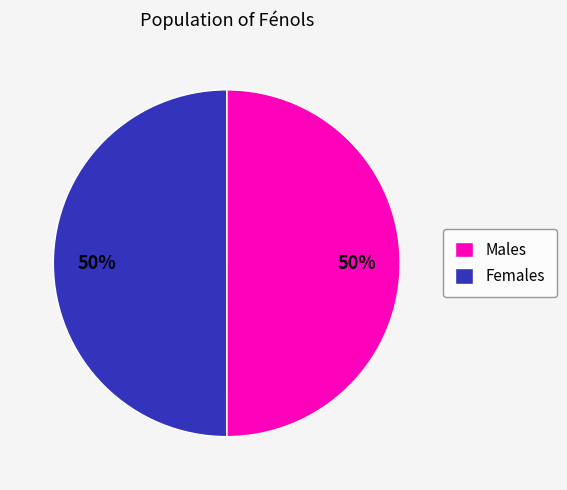

How many segments does this pie chart have?

2